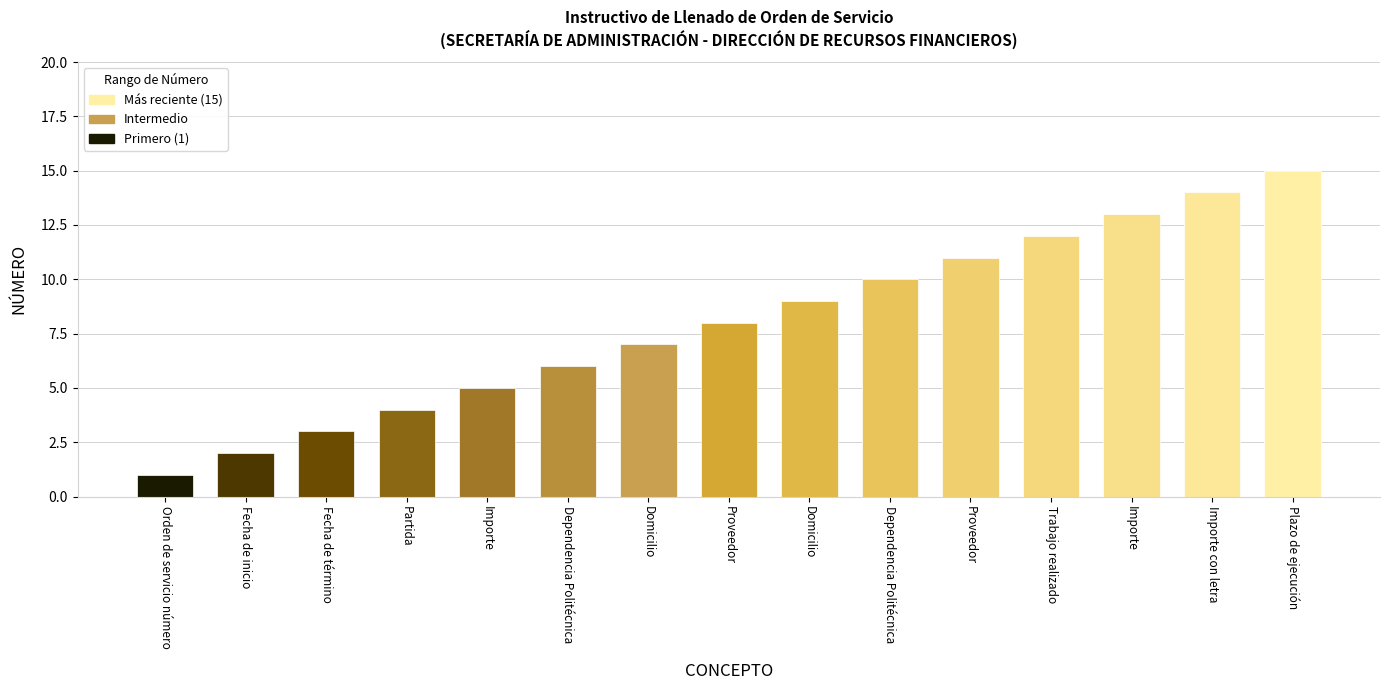

Does the chart contain any negative values?

No